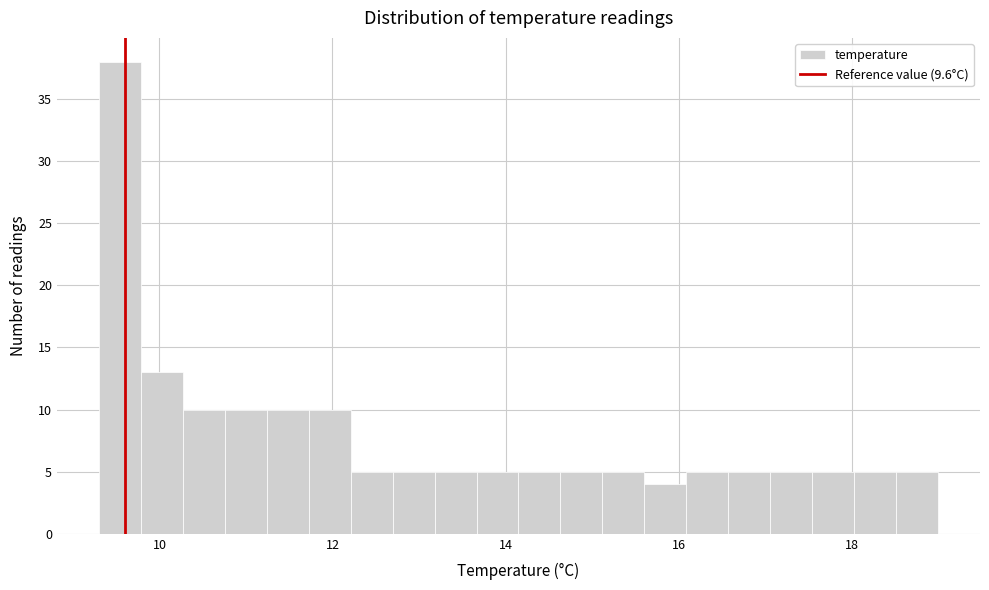

Around what value on the x-axis is the tallest bar? Give the approximate position of its centre, as read against the axis.

9.6